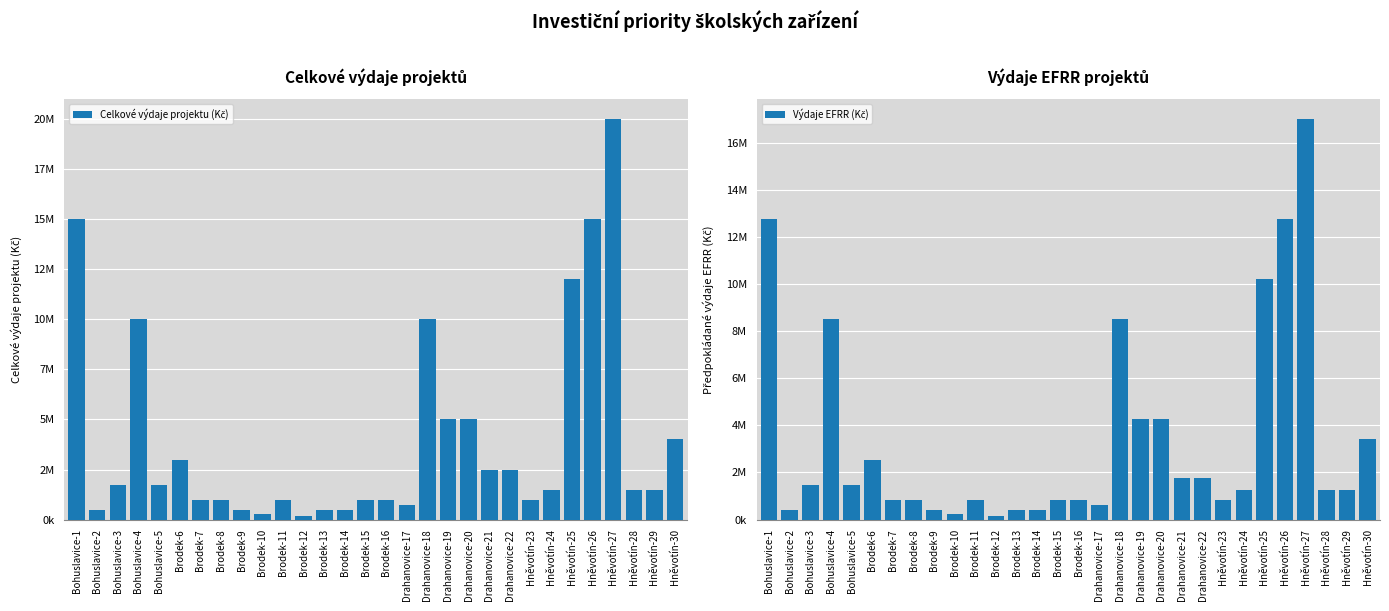

Count the number of data series in this chart.

2